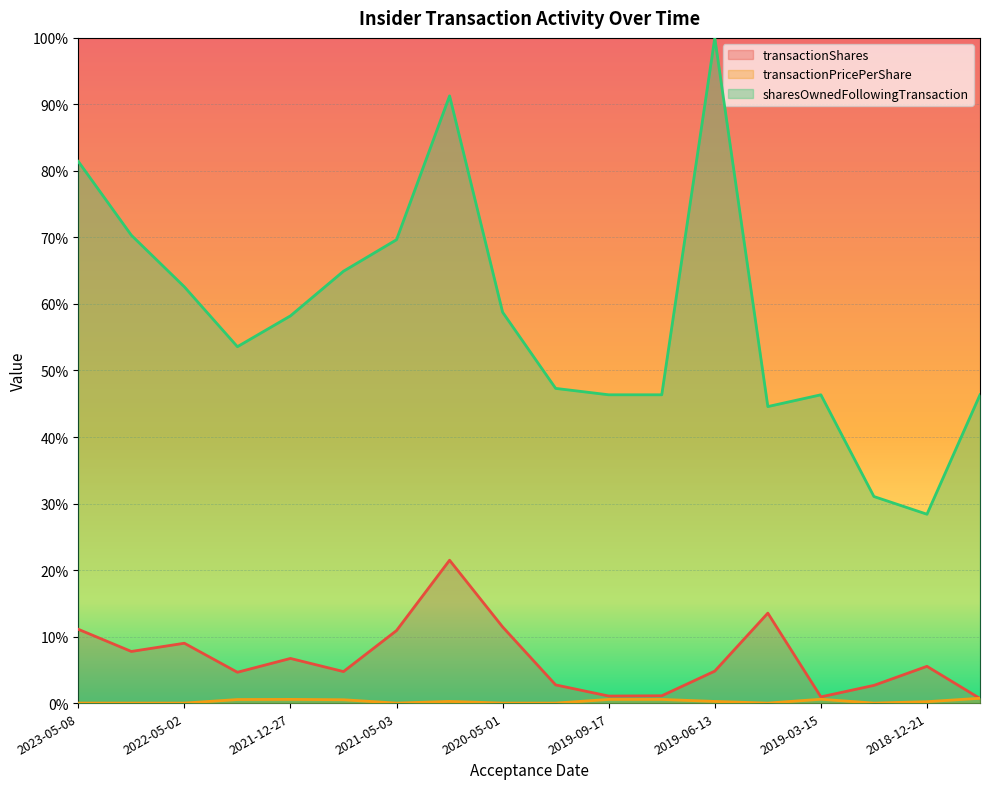

Which label corresponds to the largest value in the chart?

2019-06-13